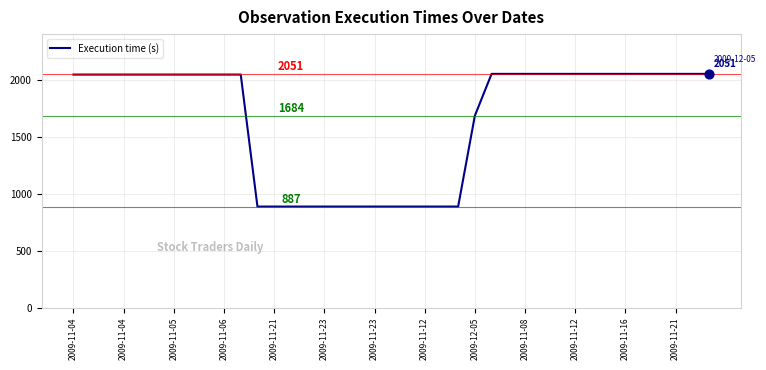

What is the difference between the maximum and minimum values?

1164